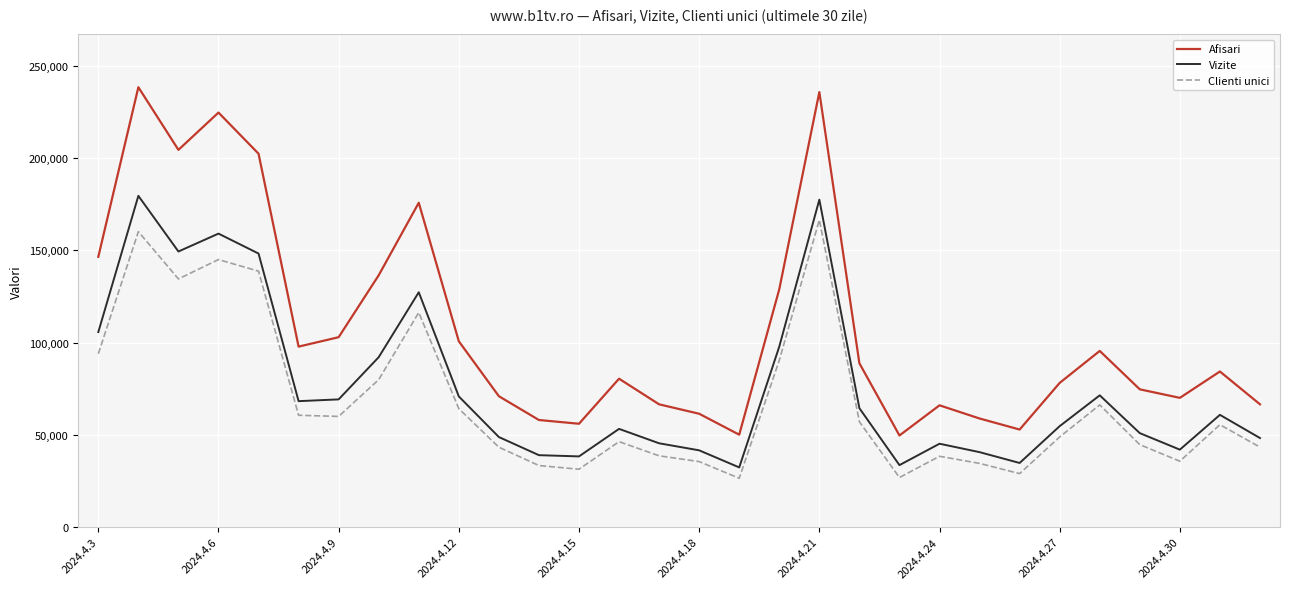

True or false: Afisari and Clienti unici cross at least once.

False